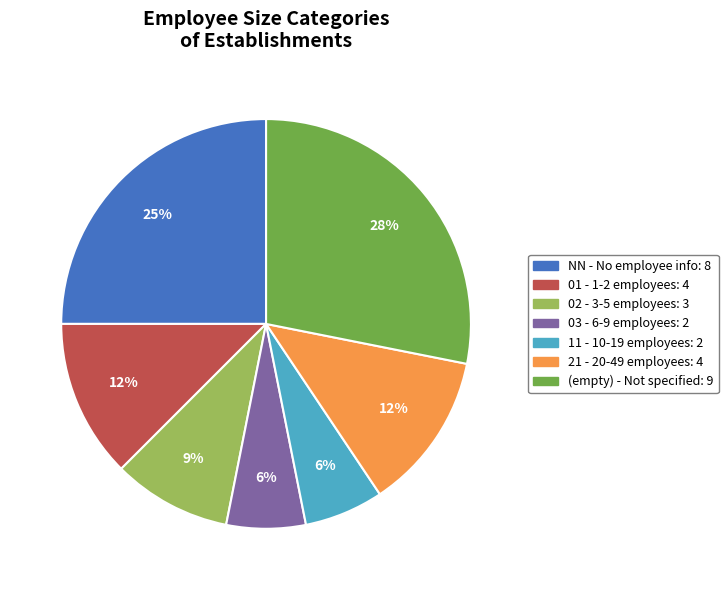

To the nearest percent, what is the difference between the largest and smallest slice percentages?

22%